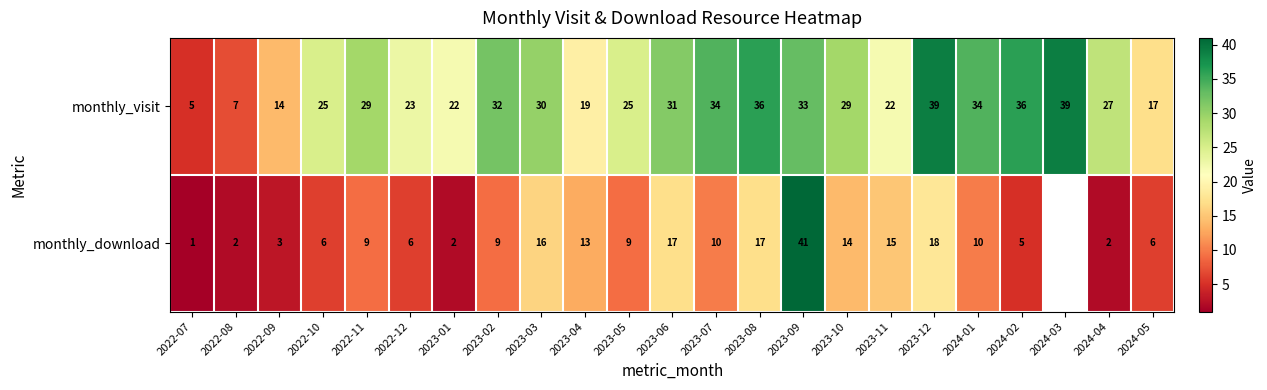

How many data points does each series have?

23